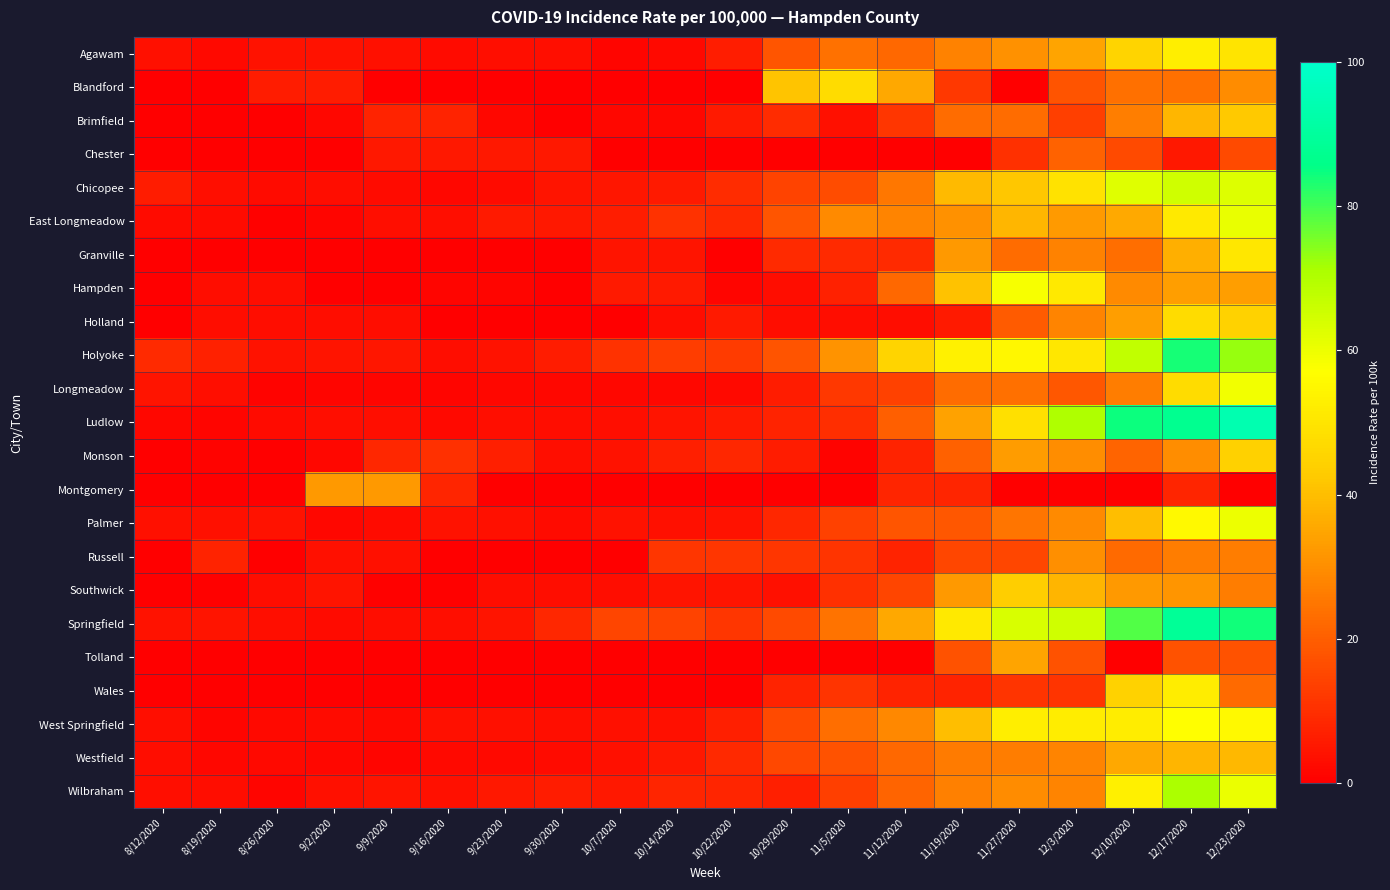

At which category does the chart reach its peak across all series?

12/23/2020